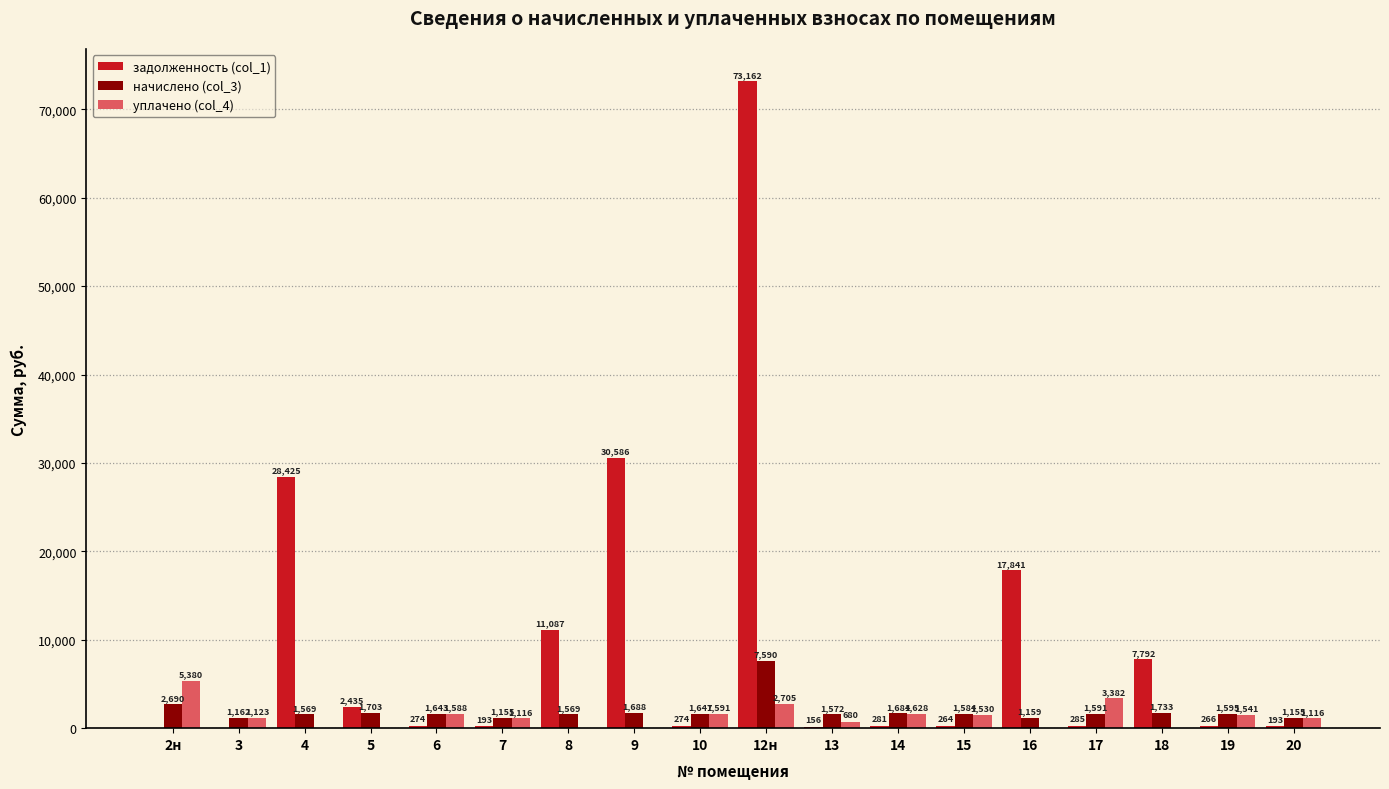

At which category is the sum across all series the highest?

12н